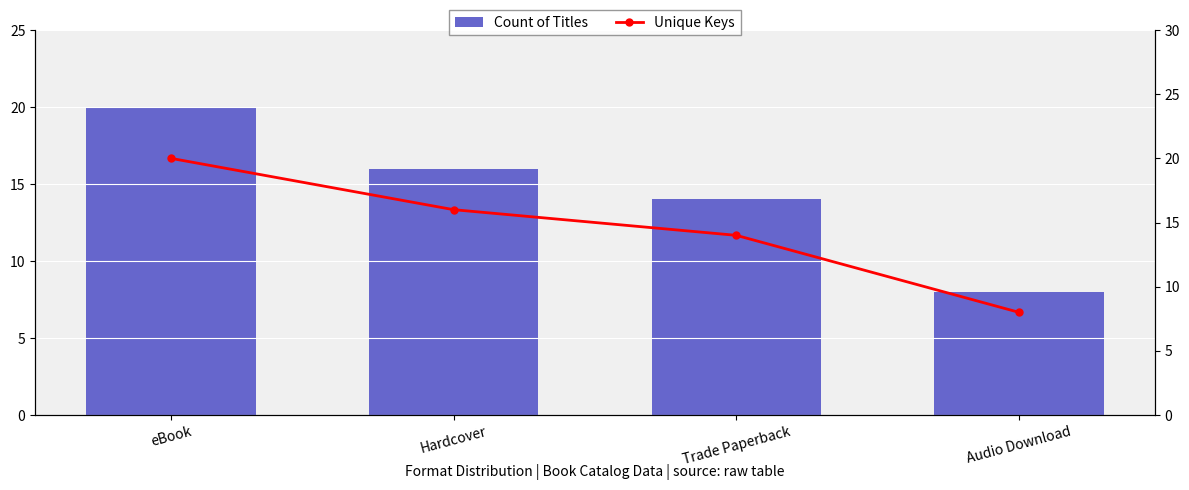

Rank the series by their maximum value, from lowest to highest.

Count of Titles, Unique Keys